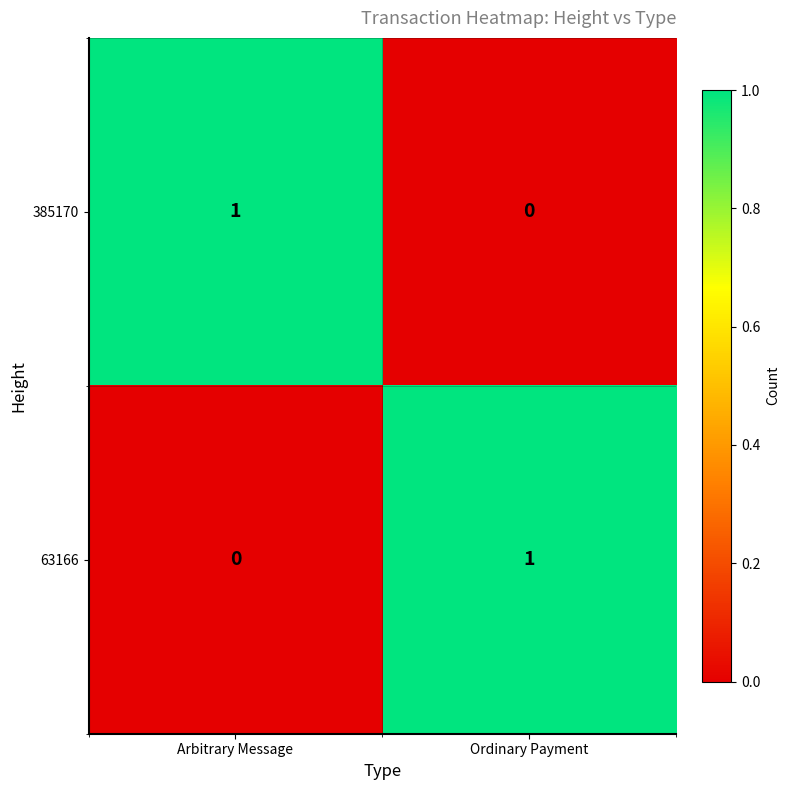

Is the value of 63166 at Arbitrary Message greater than the value of 385170 at Arbitrary Message?

No